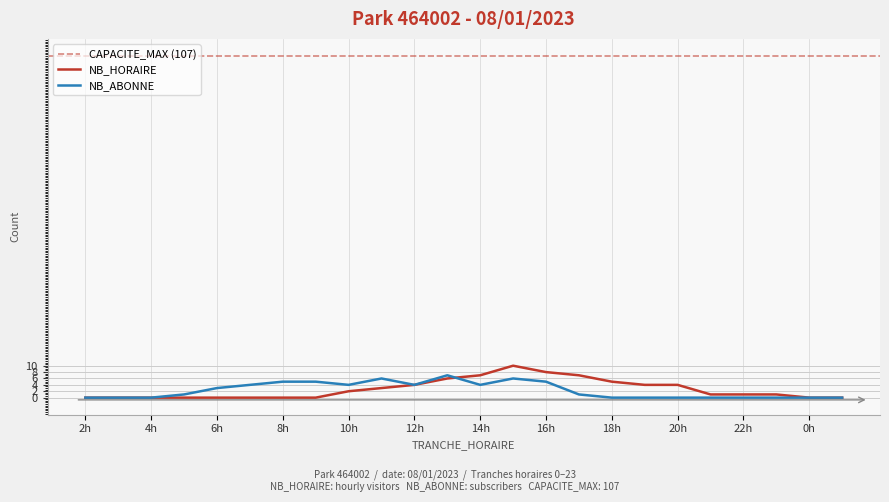

Does the chart display data point markers on the line(s)?

No